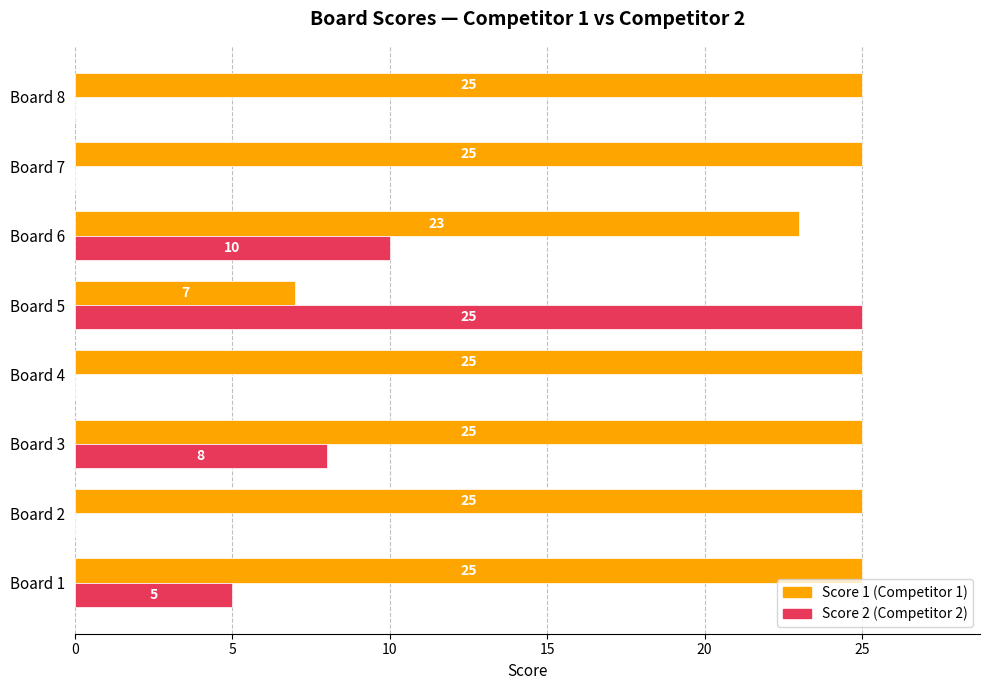

What is the total value across all series at Board 2?

25